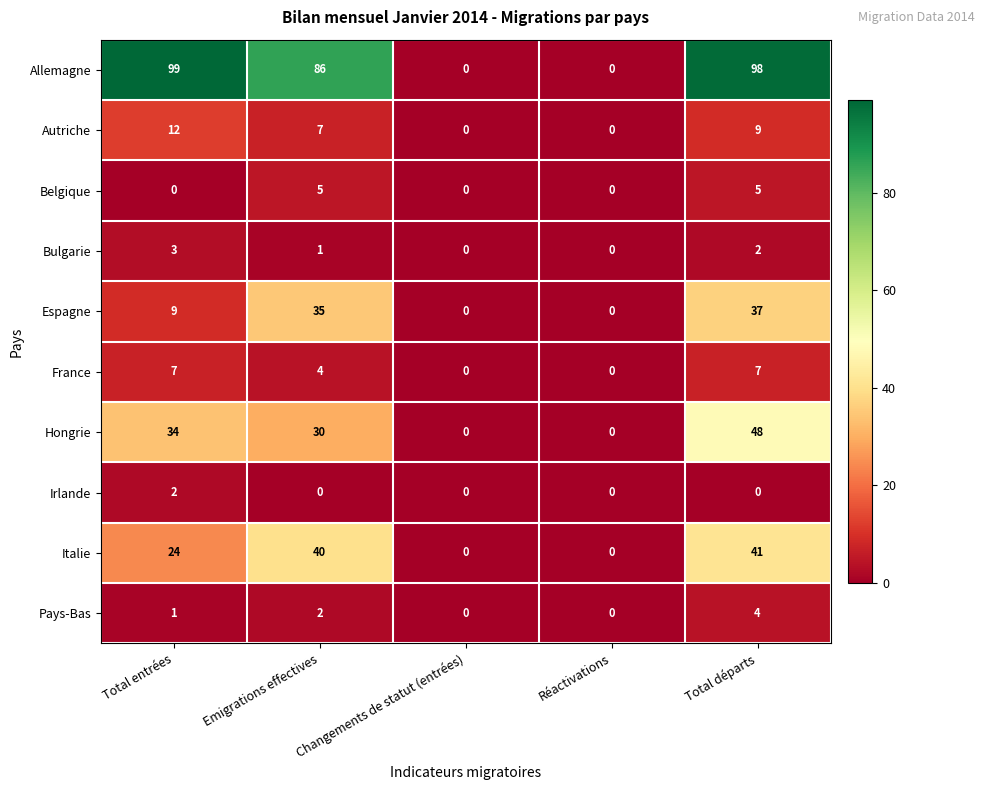

How many series are shown in this chart?

10